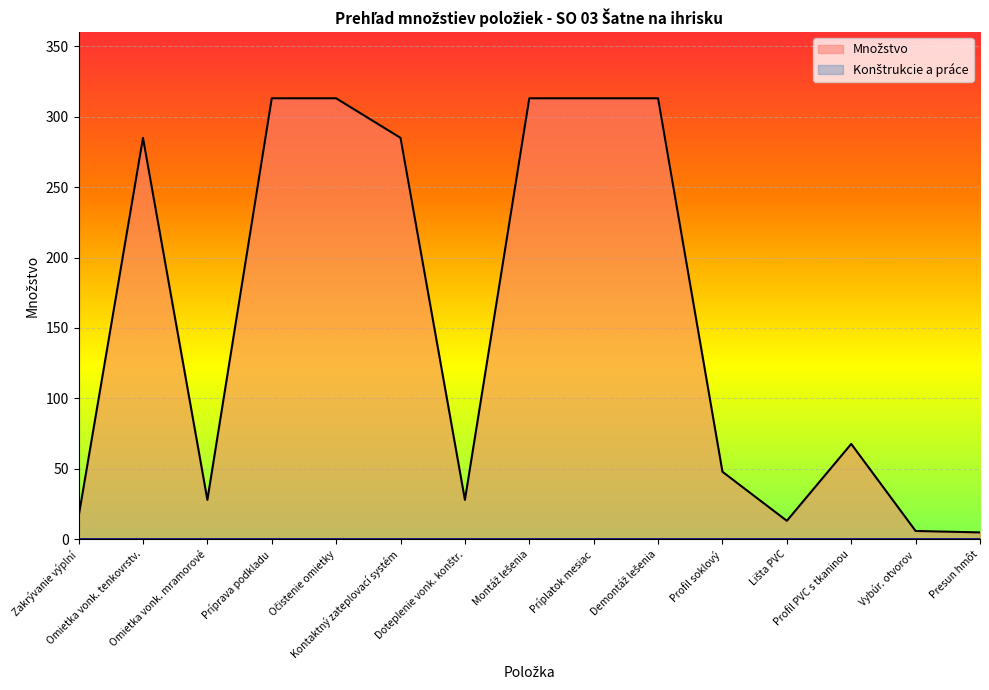

At which category does the chart reach its peak across all series?

Príprava podkladu